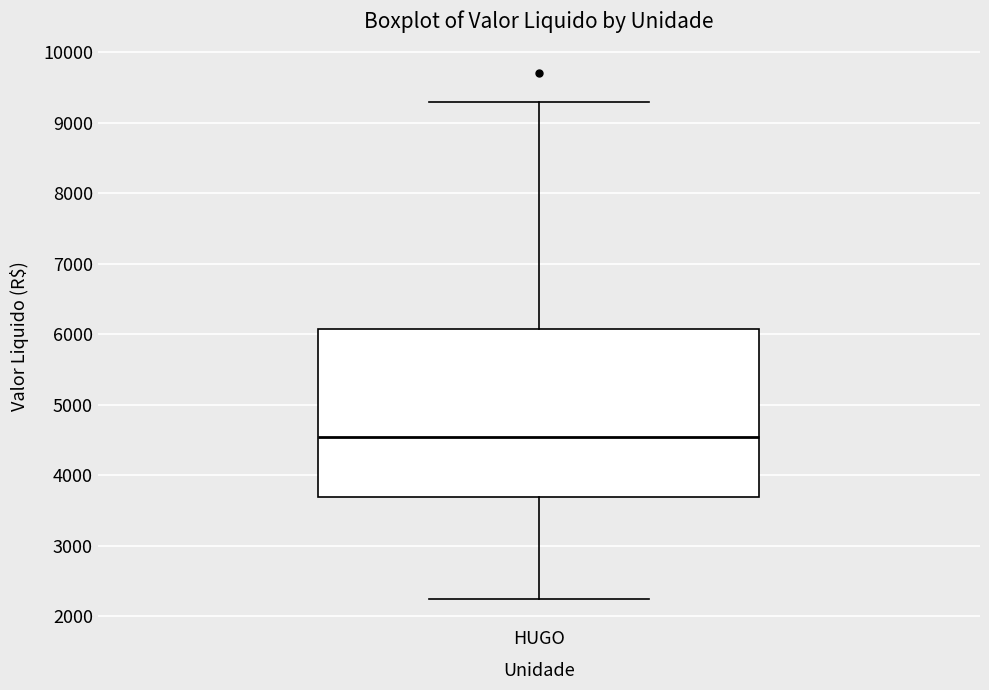

Read this box plot against the y-axis: the position of the median line, the range covered by the box, and the ends of both whiskers. The values are not printed on the chart, so give them approximately, as read against the axis.

median 4500, box 3700 to 6100, whiskers 2200 to 9300